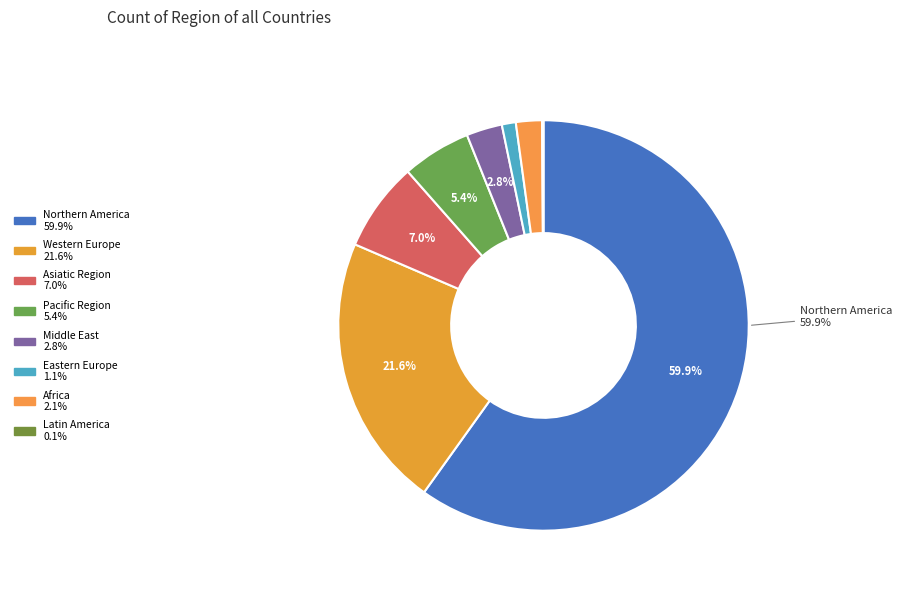

Count the number of slices in the pie.

8